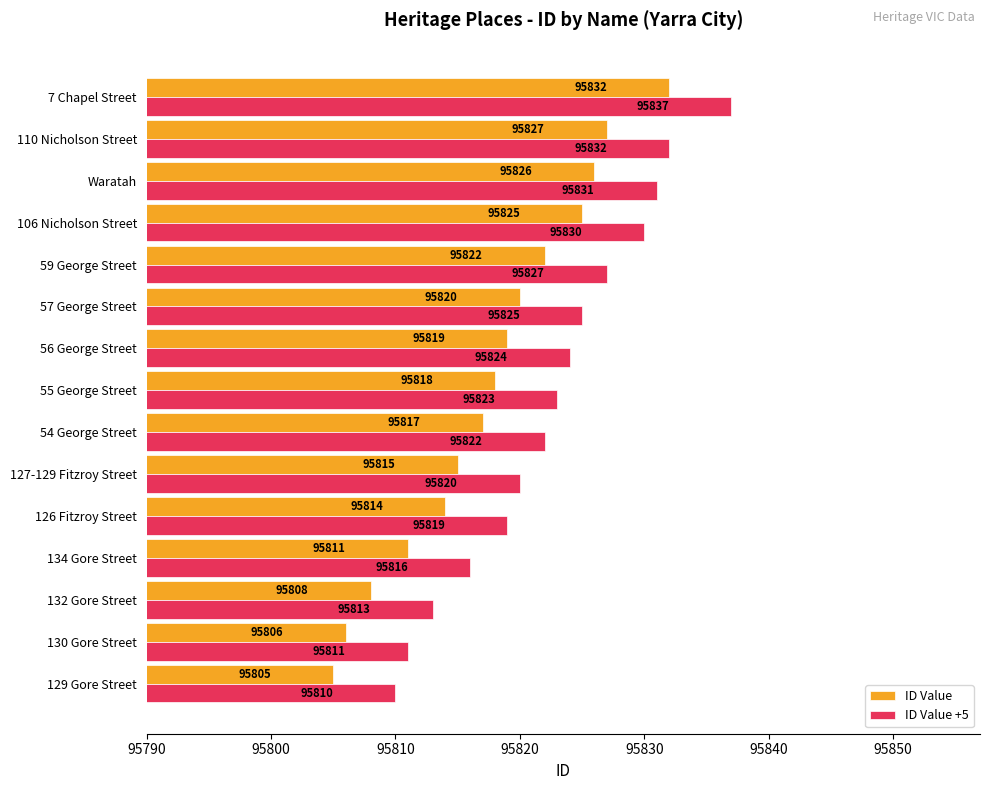

What is the difference between the second highest and minimum values in the ID Value +5 series?

22